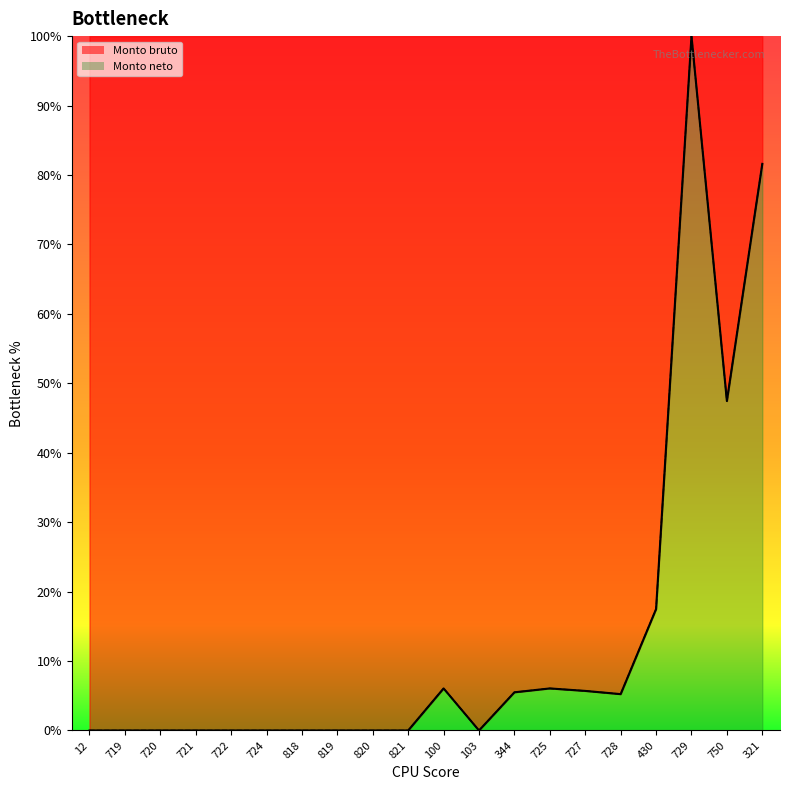

How many data points in Monto neto are above 0?

9